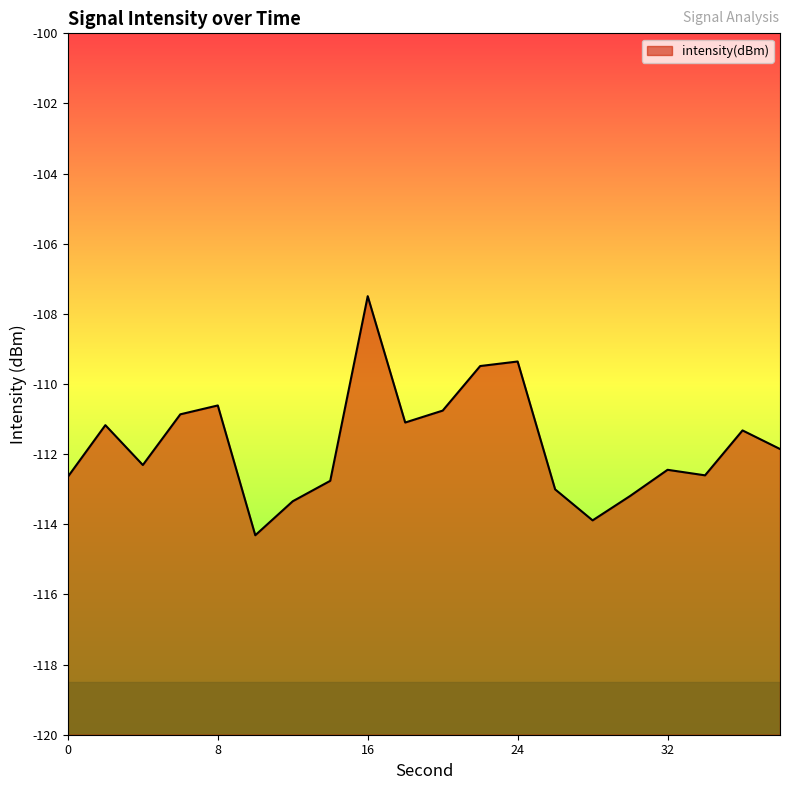

Which label corresponds to the smallest value in the chart?

10